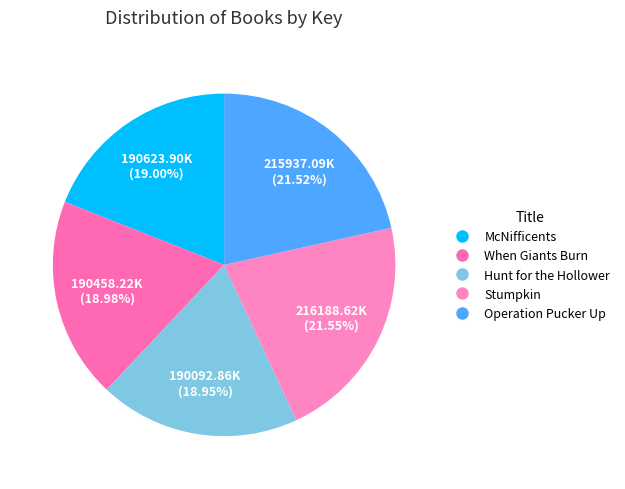

How many segments does this pie chart have?

5